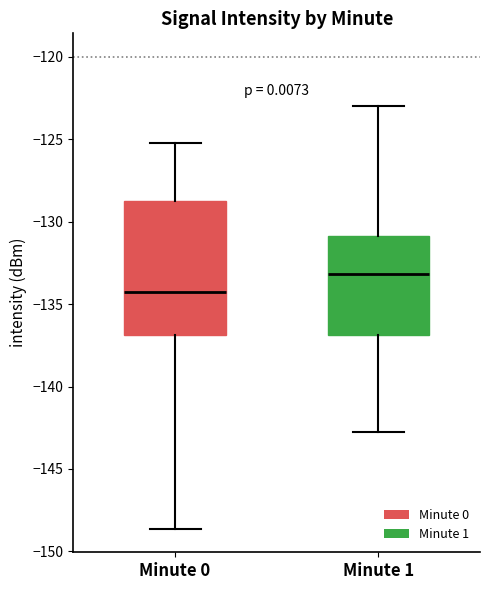

Which box's median line is the highest?

Minute 1